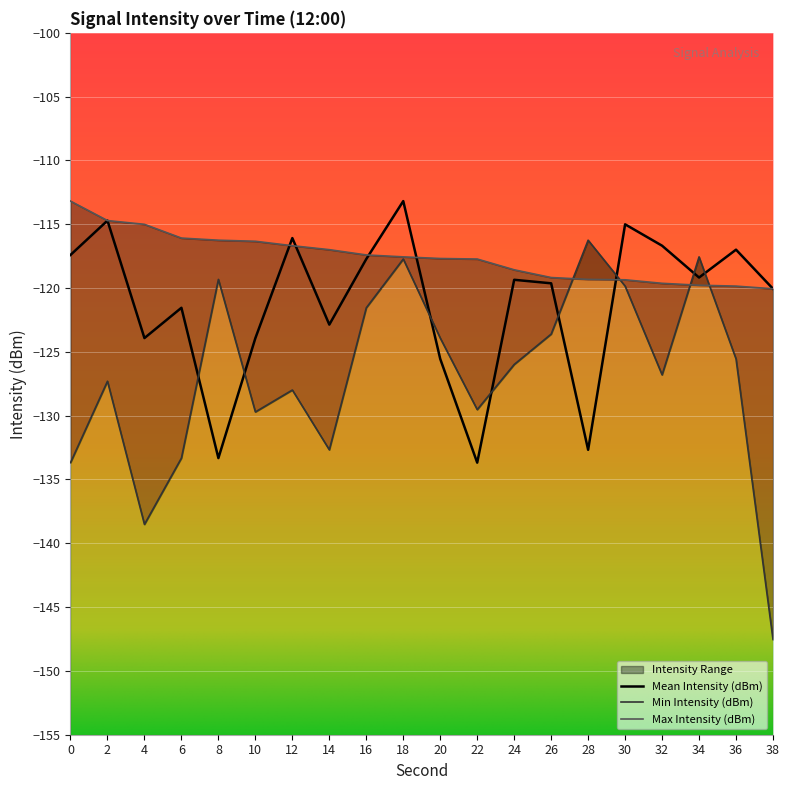

How many lines are shown in the chart?

3